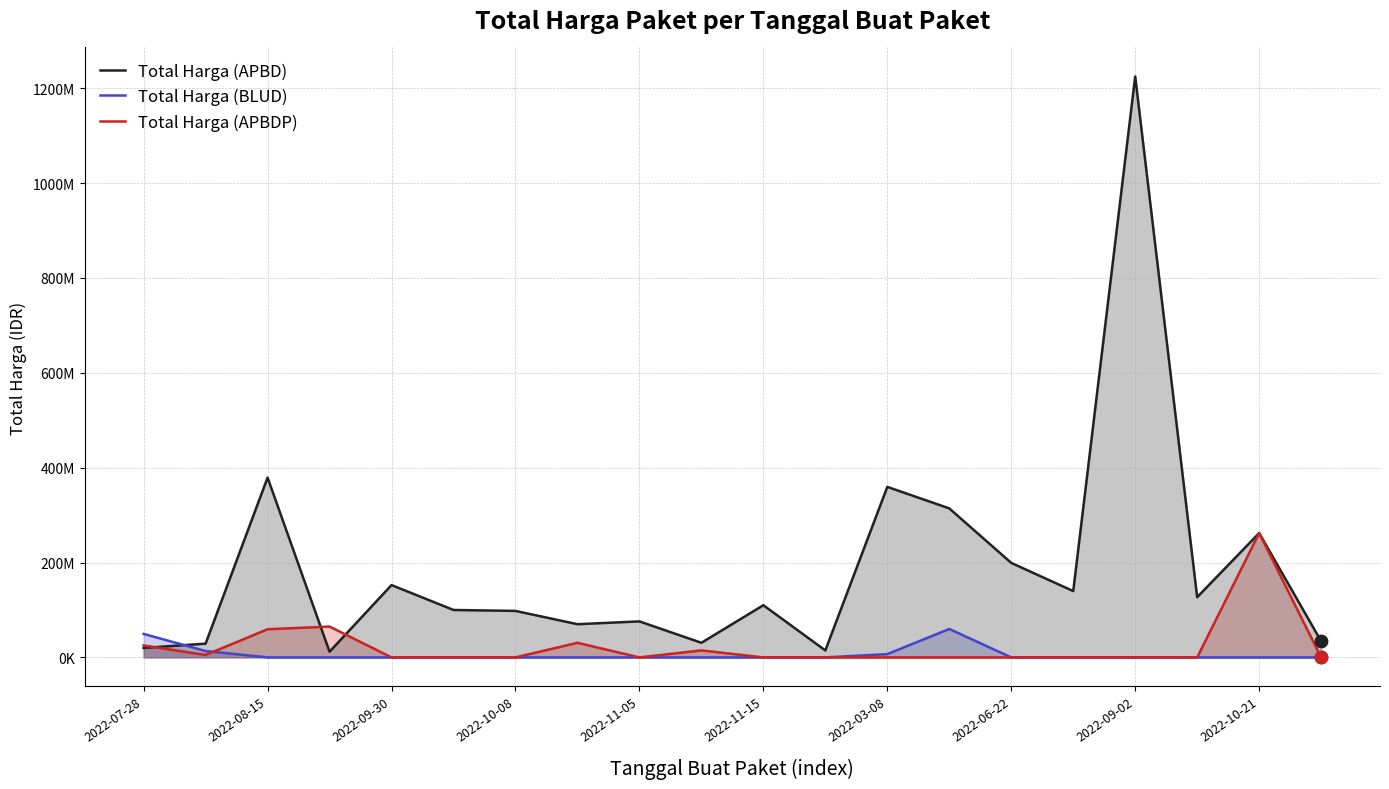

What is the total value across all series at 2022-07-28?

94628000